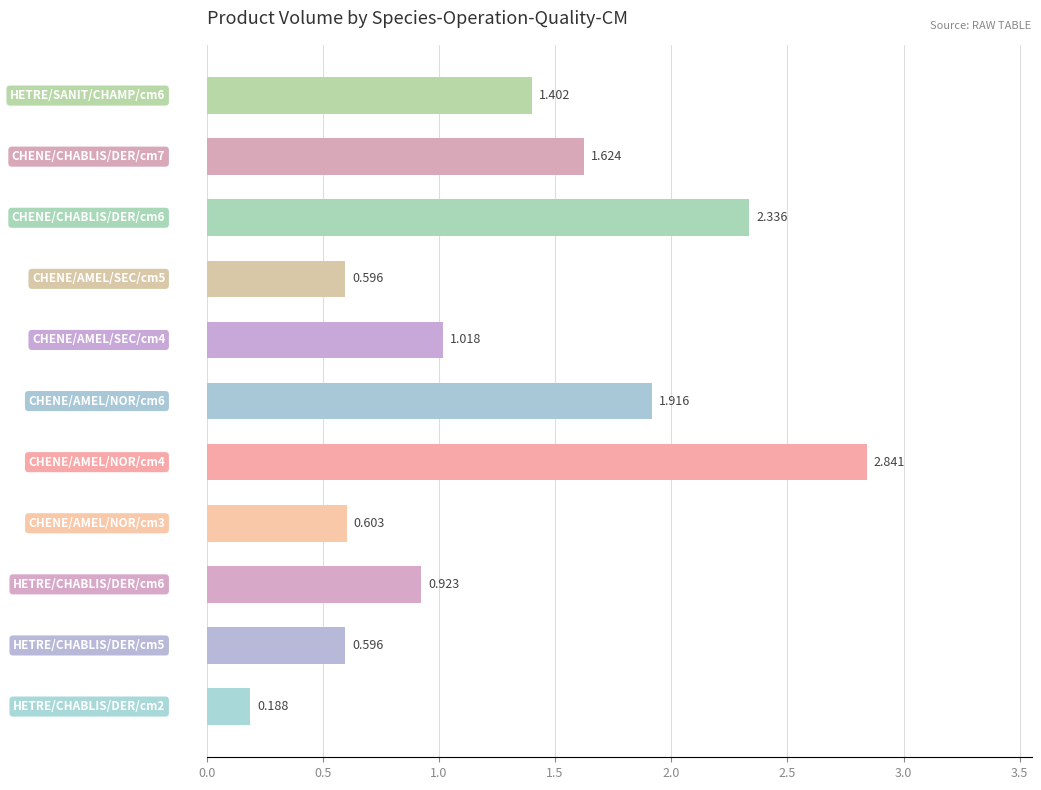

What is the sum of all values?

14.0